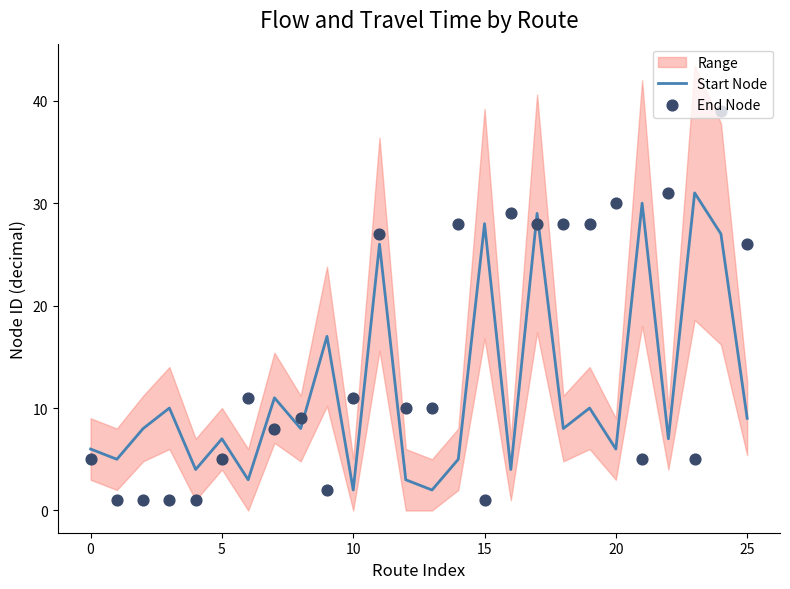

What is the maximum value for Start Node?

31